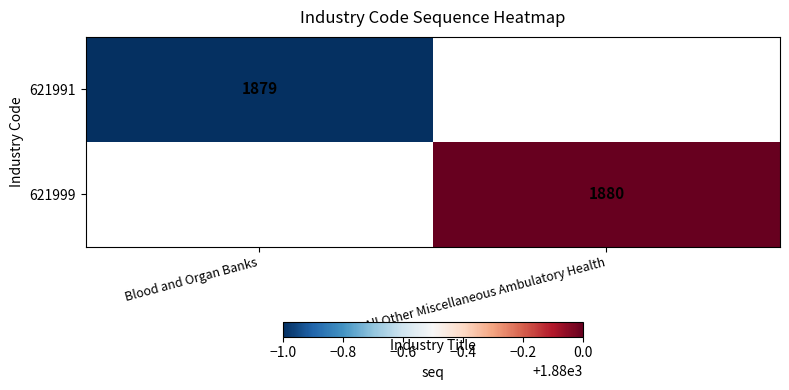

The value of 621991 at Blood and Organ Banks is 3362.9. True or false?

False